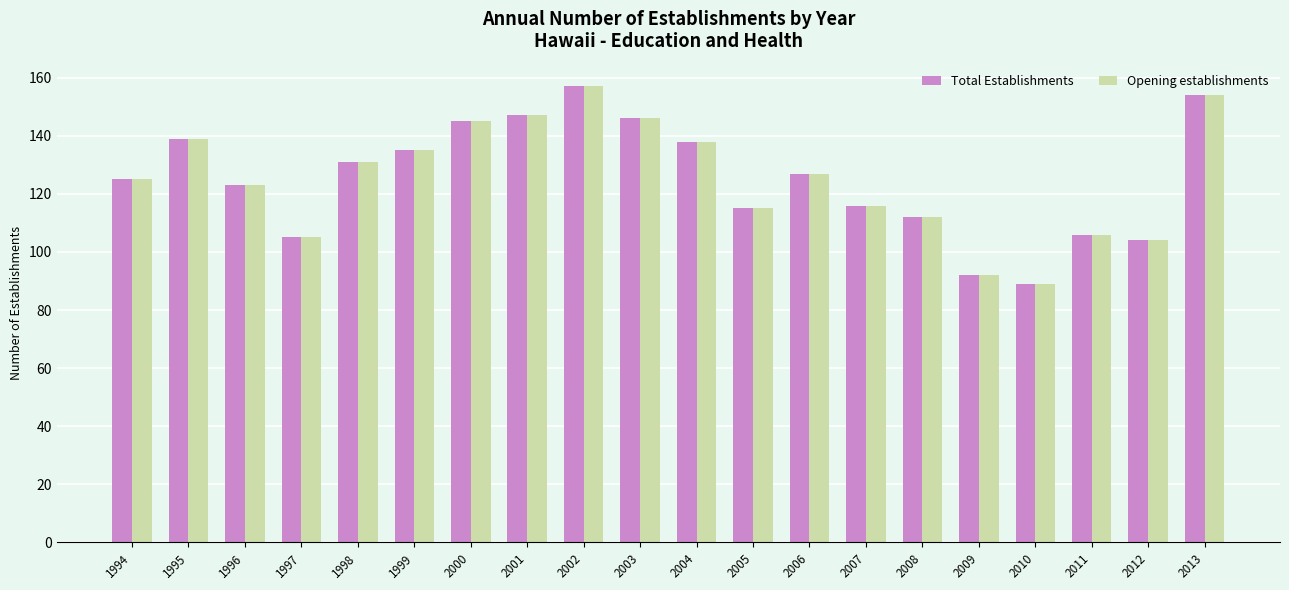

How many data points in Total Establishments are less than 127?

10